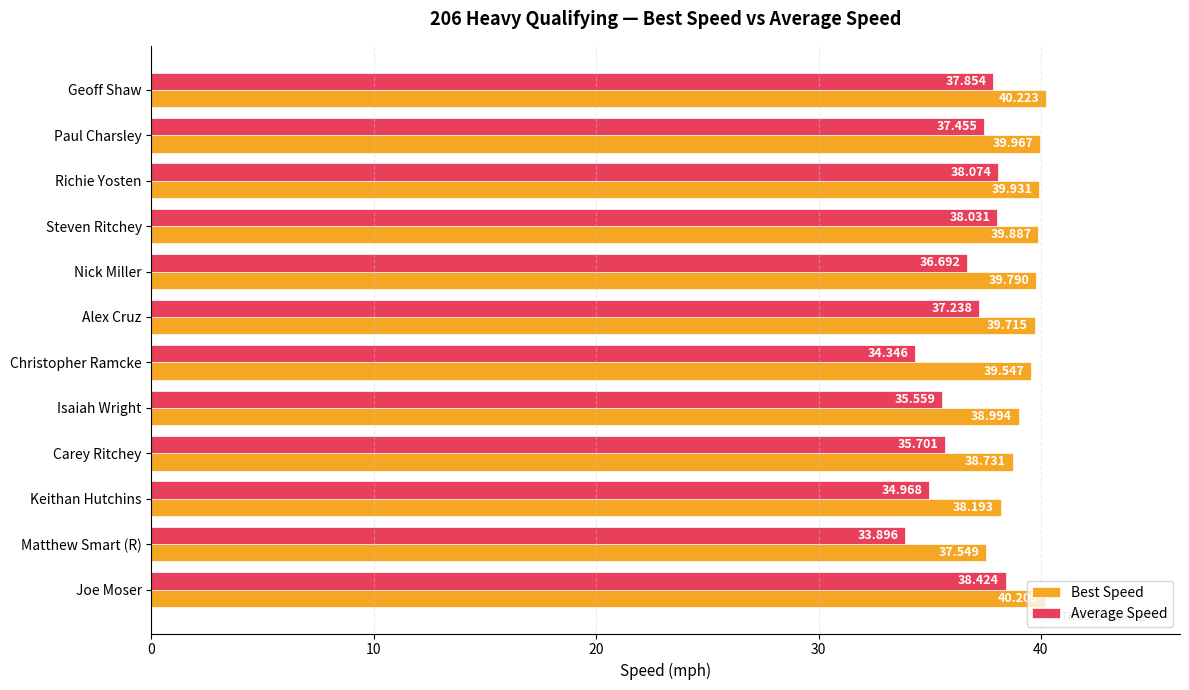

At which category is the sum across all series the highest?

Joe Moser